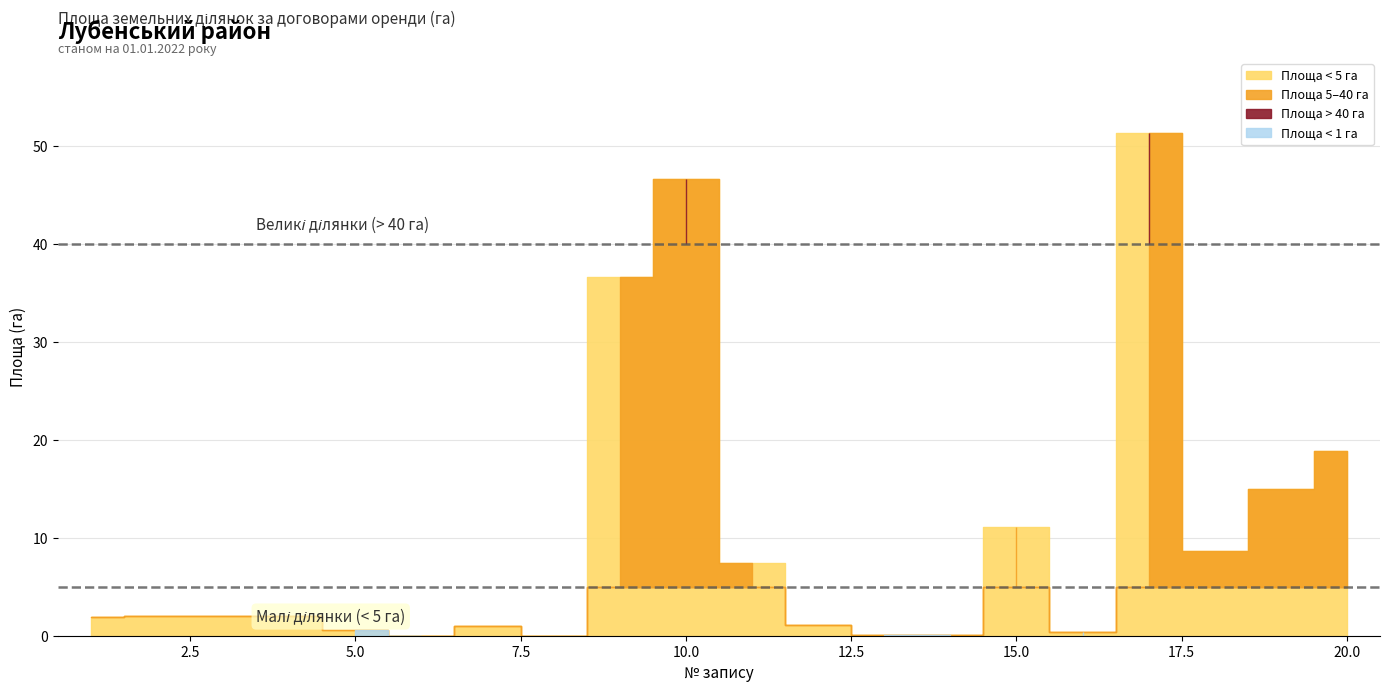

What is the sum of the values at 2 and 14?

2.0